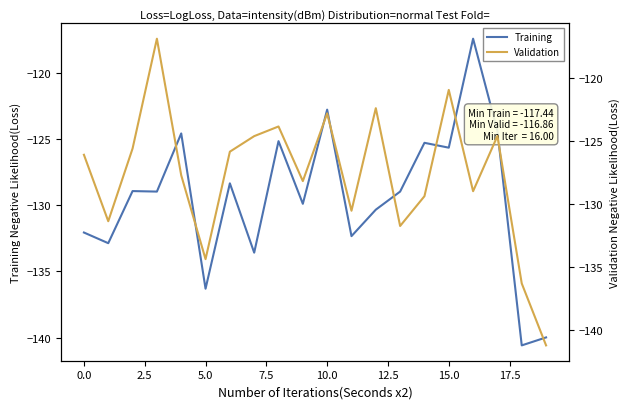

What is the maximum value for Training?

-117.4